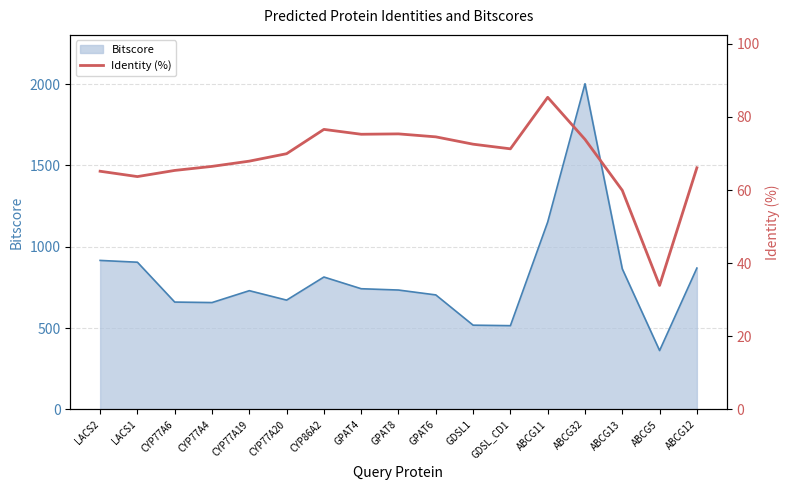

What is the label of the 11th point from the left?

GDSL1